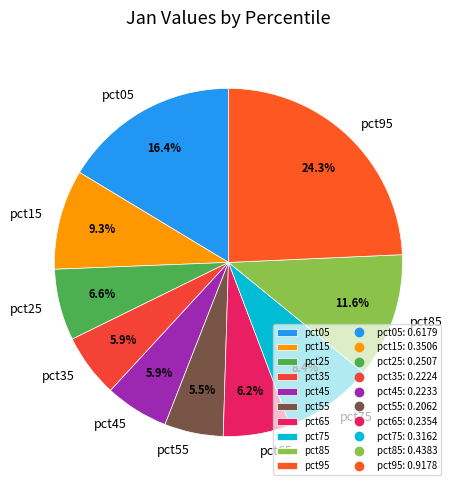

Does any single category account for the majority?

No